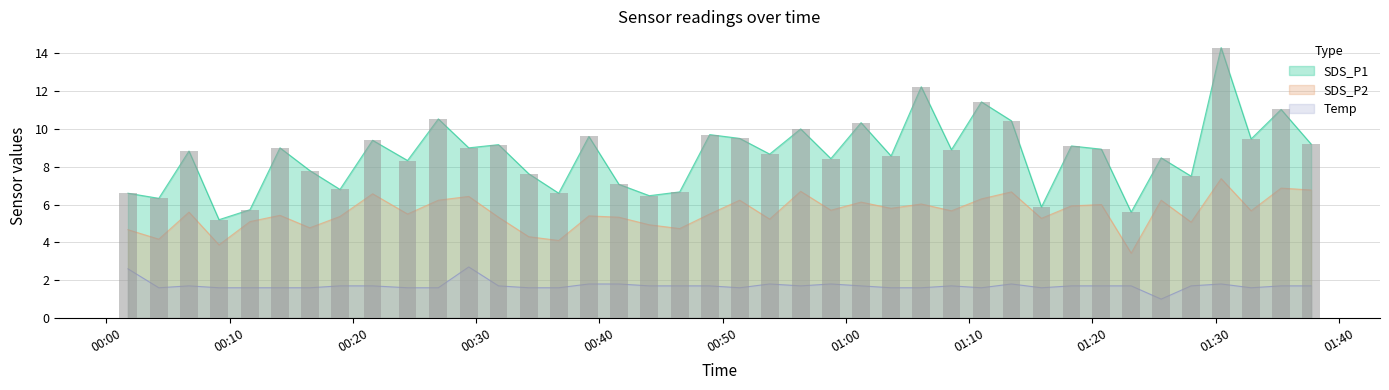

The value of SDS_P2 at 2023/03/09 01:13:26 is 2.7. True or false?

False